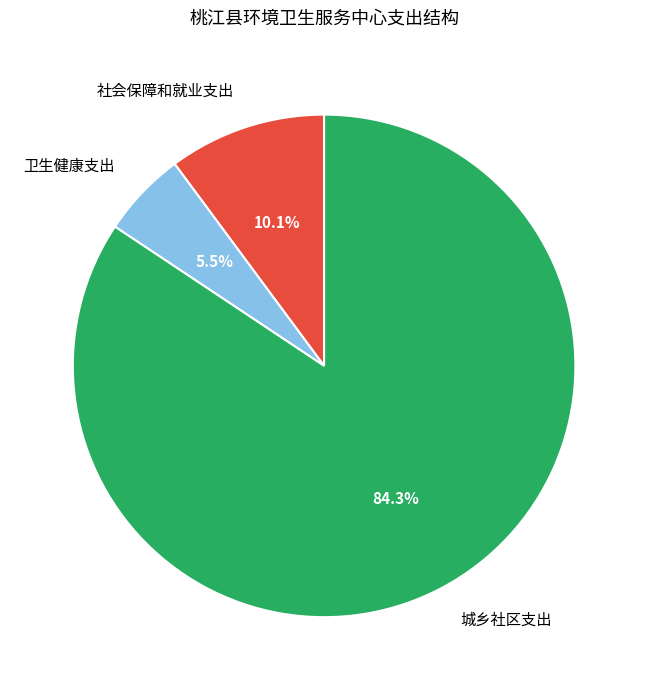

Which slice is the largest?

城乡社区支出